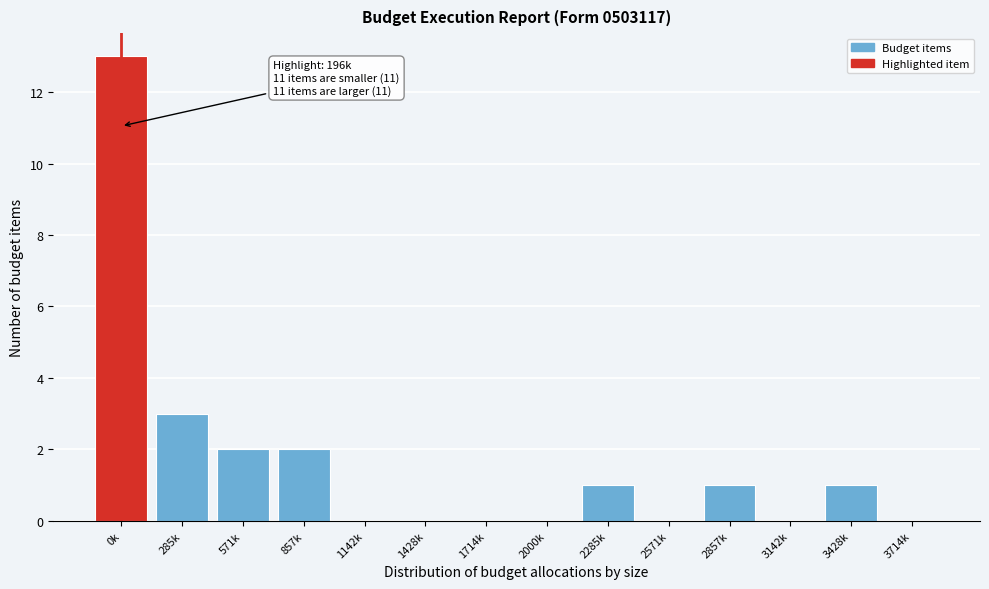

Reading left to right, transcribe all the data shown in this chart.

0k=13	285k=3	571k=2	857k=2	1142k=0	1428k=0	1714k=0	2000k=0	2285k=1	2571k=0	2857k=1	3142k=0	3428k=1	3714k=0